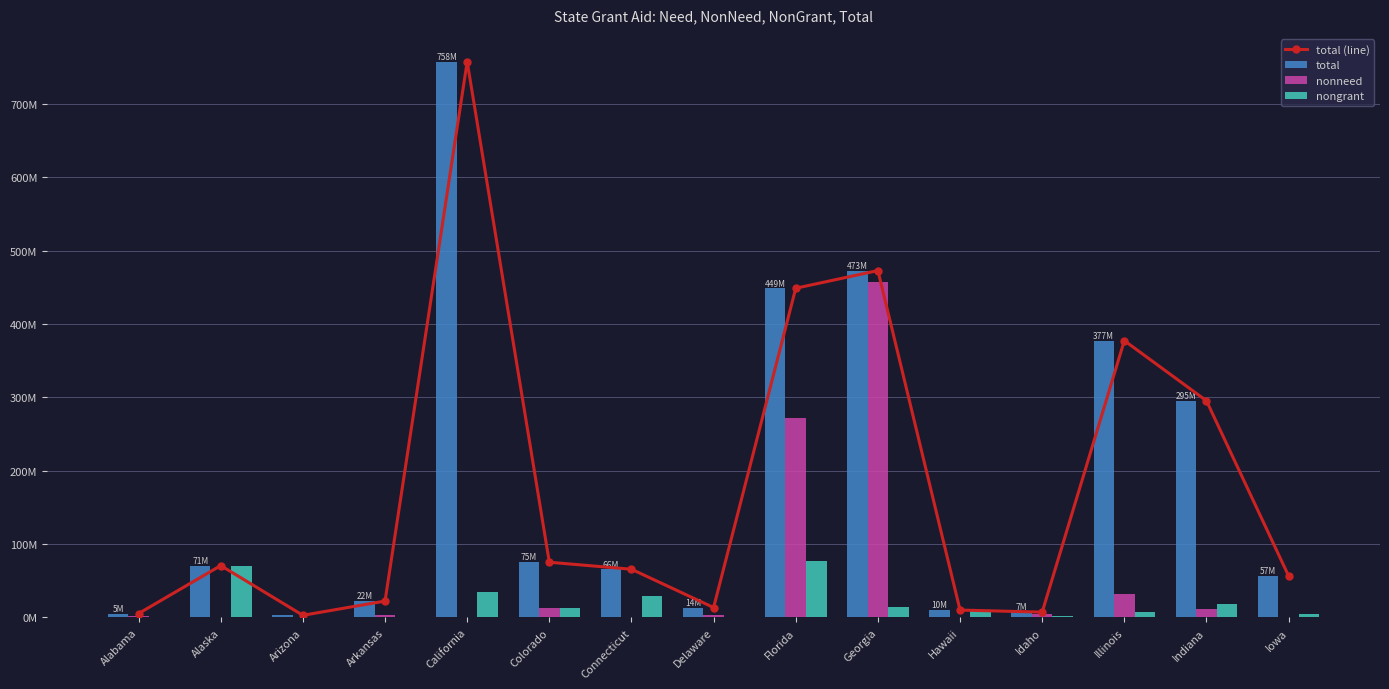

What is the spread (max minus min) of values at Idaho?

5.6